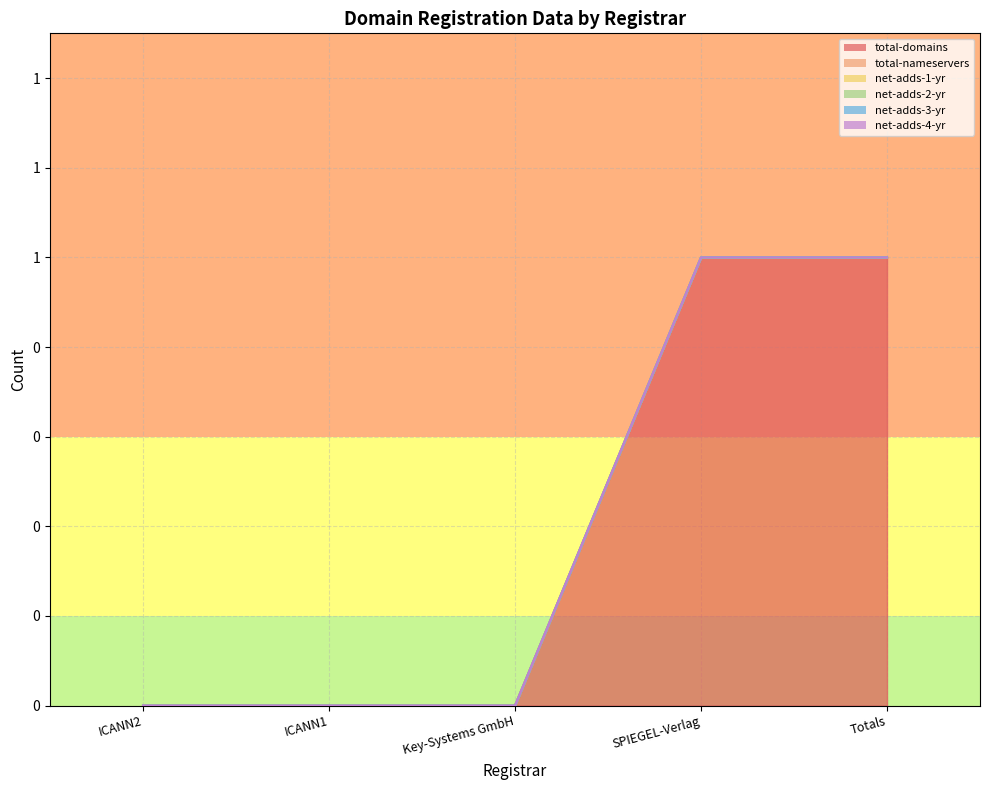

What is the difference between the highest and lowest values at SPIEGEL-Verlag?

1